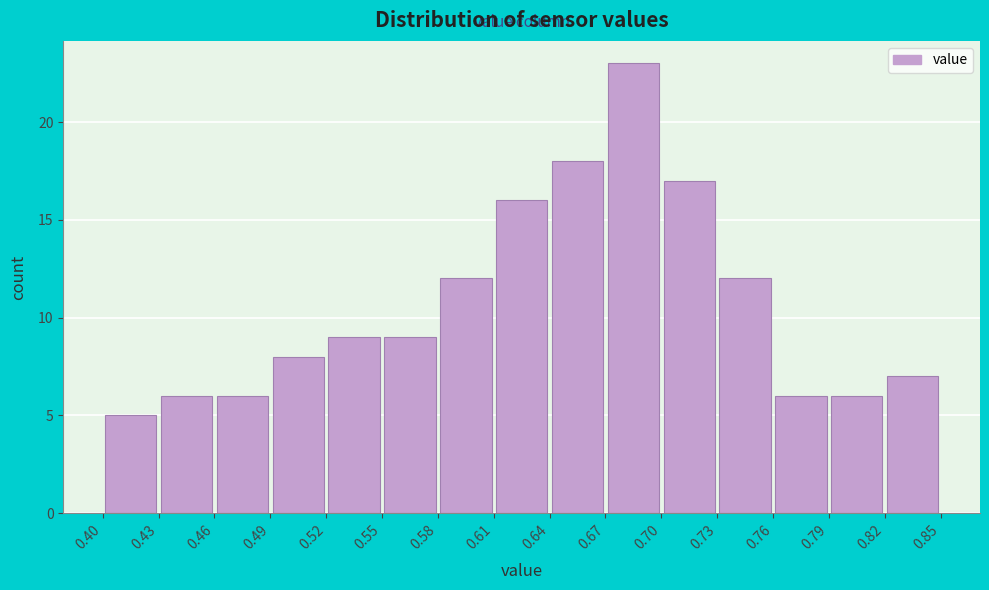

What is the height of the bar covering 0.61 to 0.64 on the x-axis? The values are not printed on the chart, so give them approximately, as read against the axis.

16